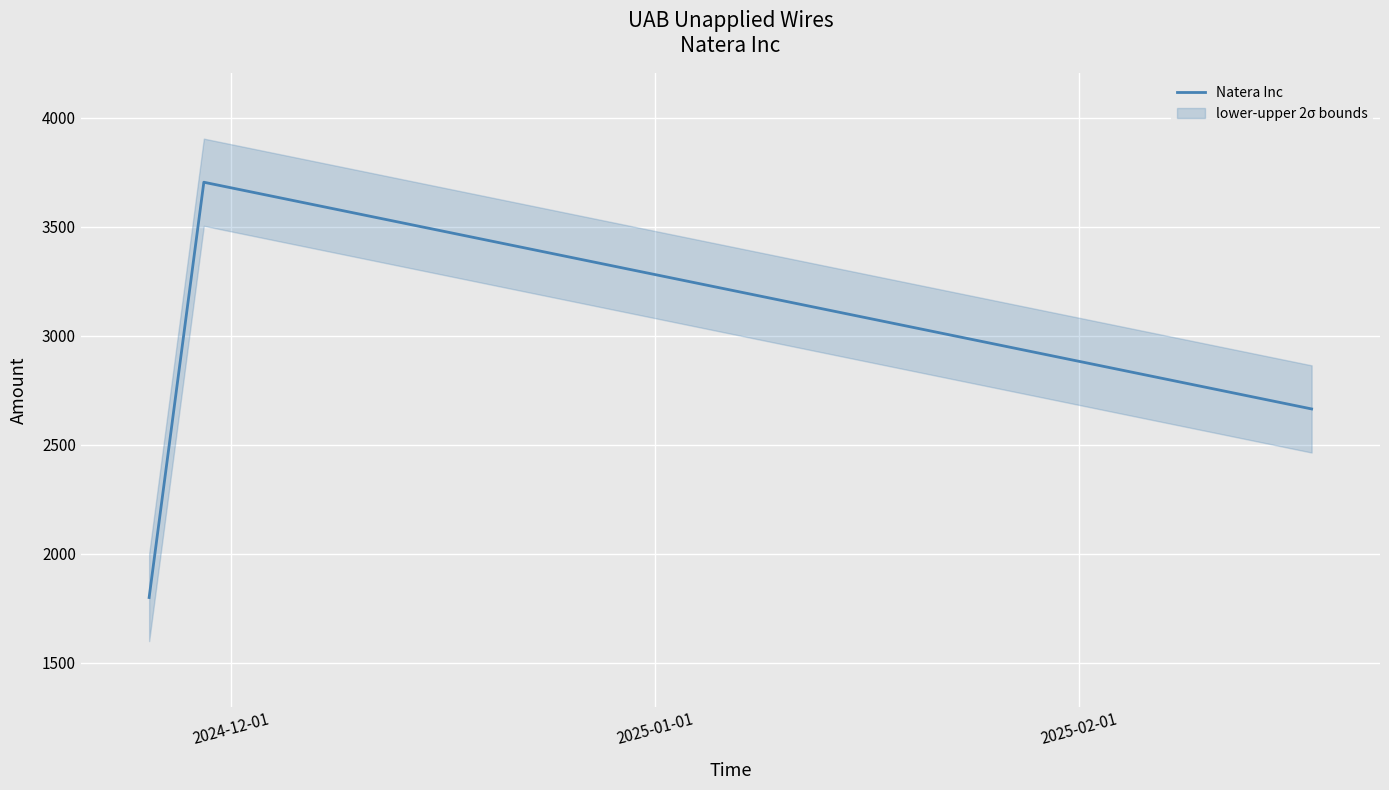

How many values are between 1800 and 3705?

3